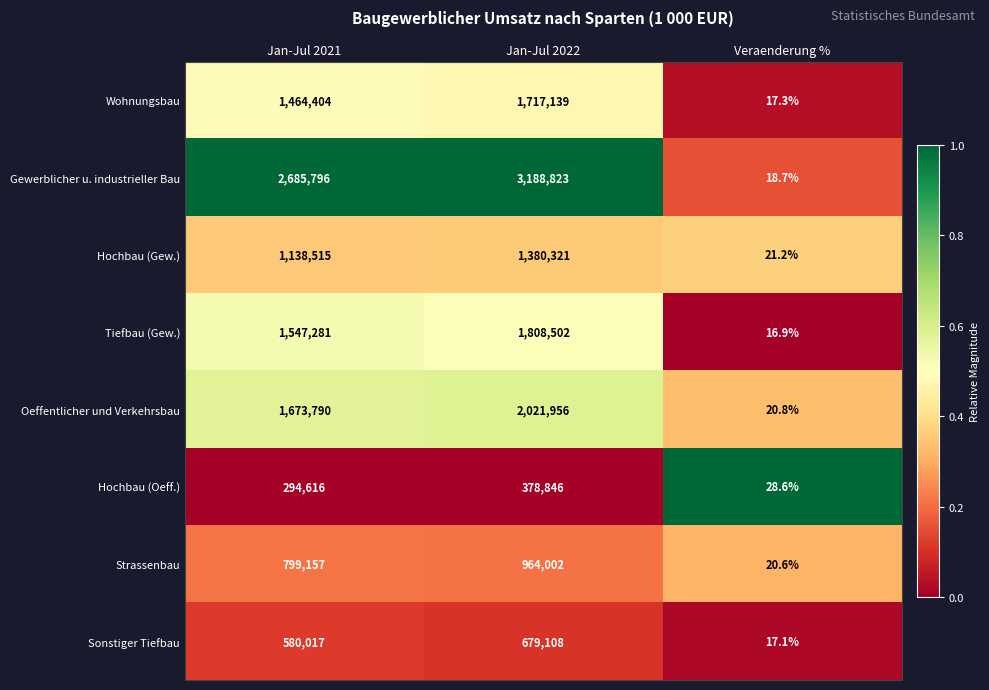

Rank the series at Jan-Jul 2021 from lowest to highest value.

Hochbau (Oeff.), Sonstiger Tiefbau, Strassenbau, Hochbau (Gew.), Wohnungsbau, Tiefbau (Gew.), Oeffentlicher und Verkehrsbau, Gewerblicher u. industrieller Bau